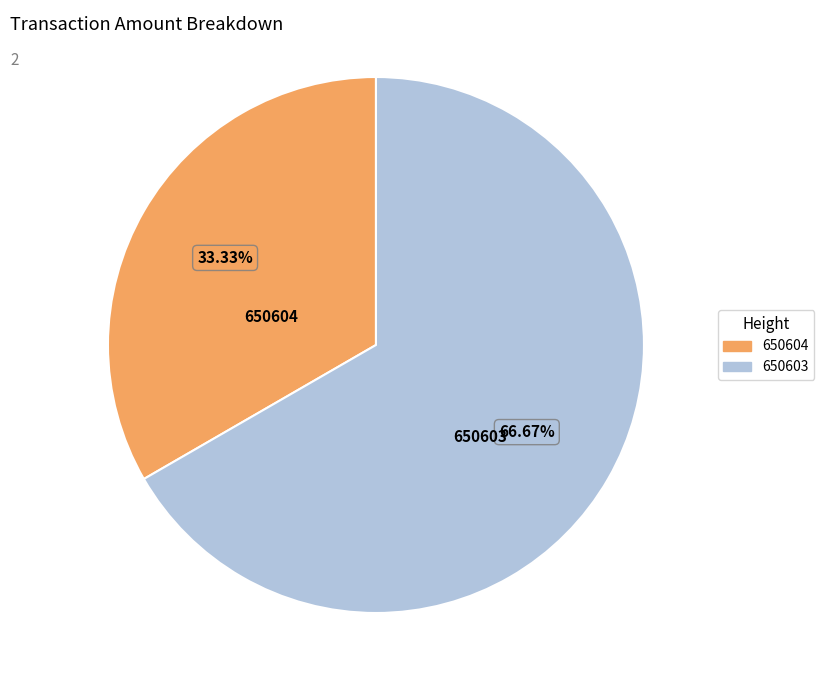

Is 650603 the majority of the pie?

Yes